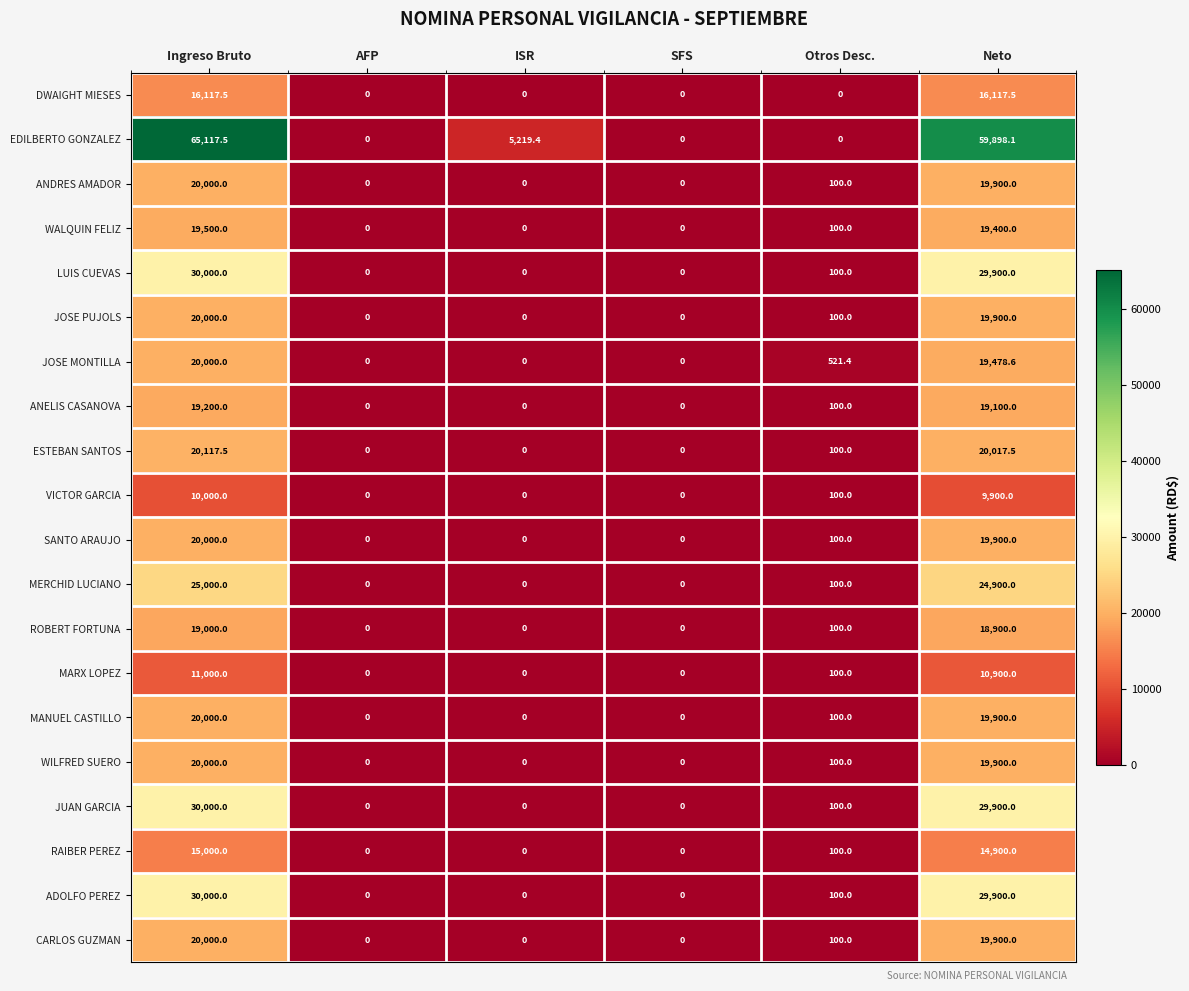

At which category is the sum across all series the highest?

Ingreso Bruto